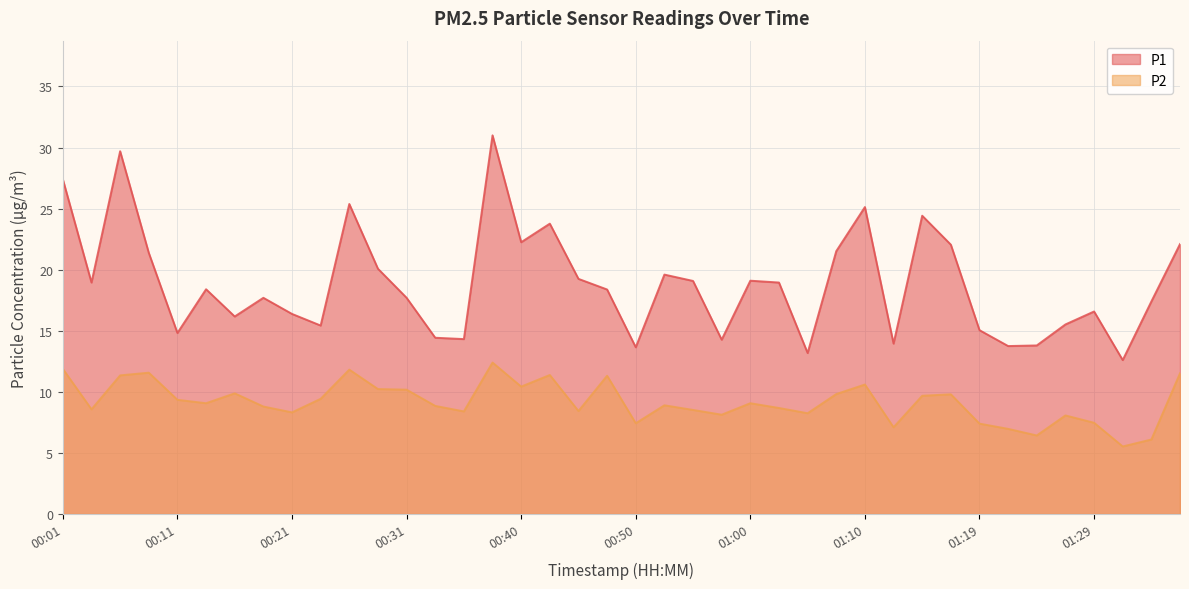

How many data points in P1 are less than 18?

19